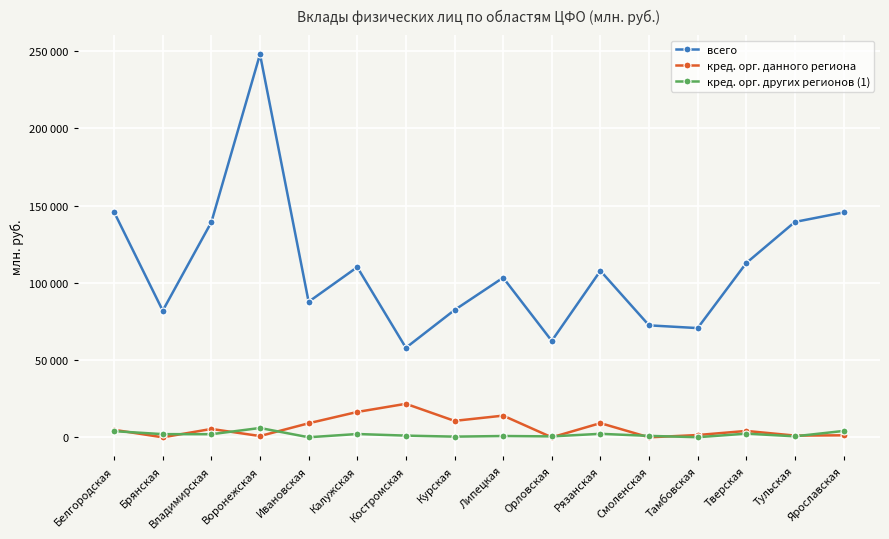

Is this an area chart (filled region under the line)?

No